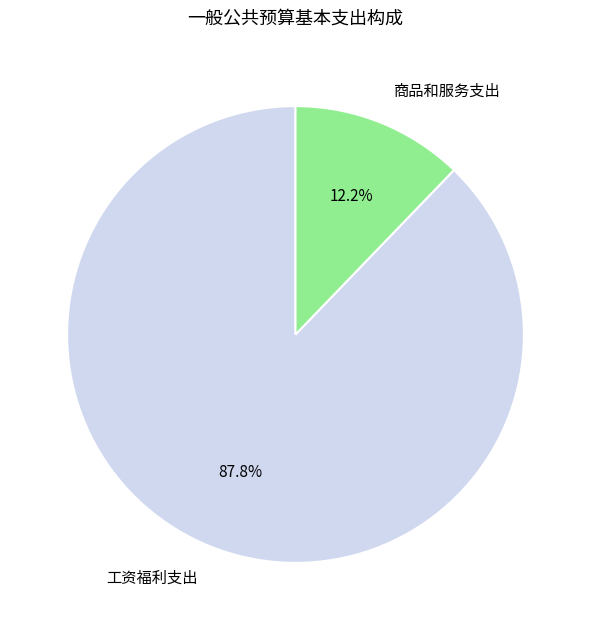

Is there a majority slice in this chart?

Yes